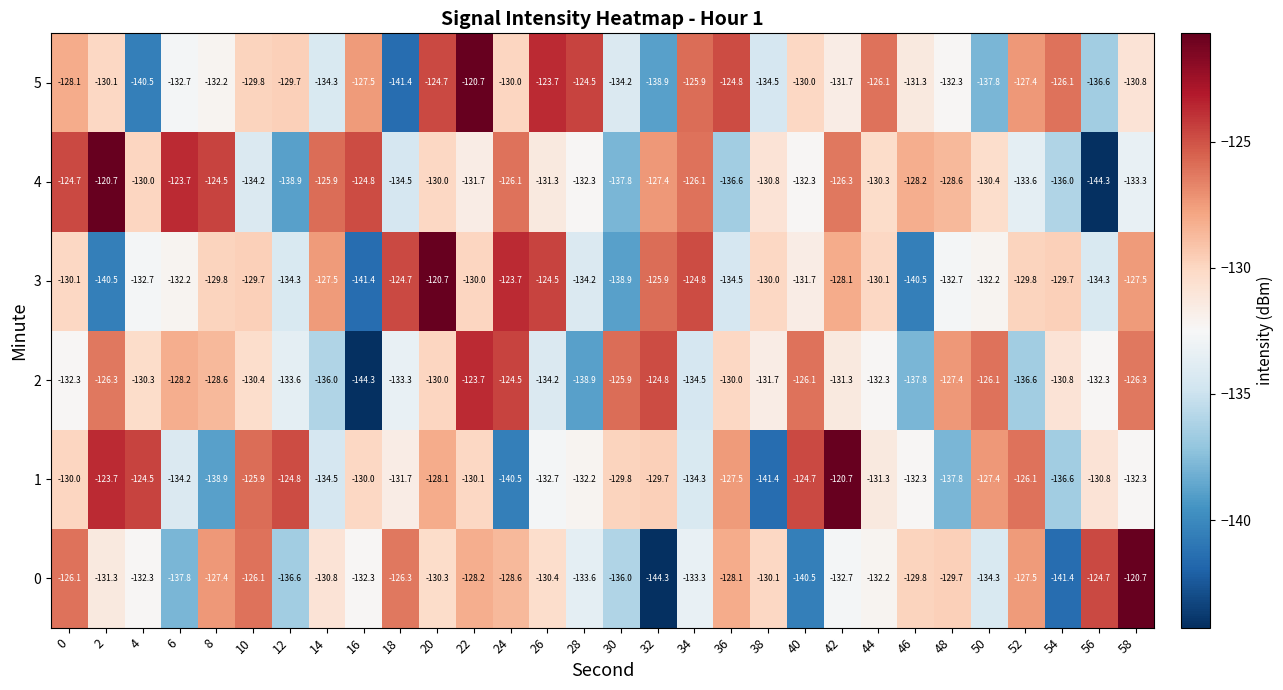

Where is 5 nearest to the value -131?

58